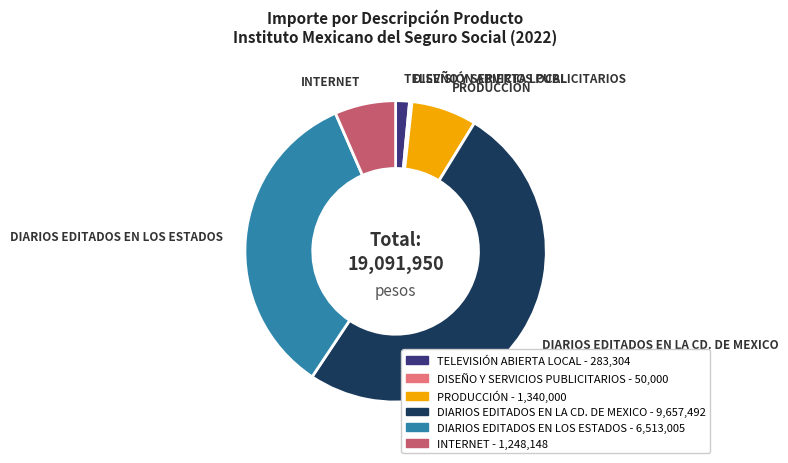

Do TELEVISIÓN ABIERTA LOCAL and DIARIOS EDITADOS EN LA CD. DE MEXICO together represent more than half of the pie?

Yes